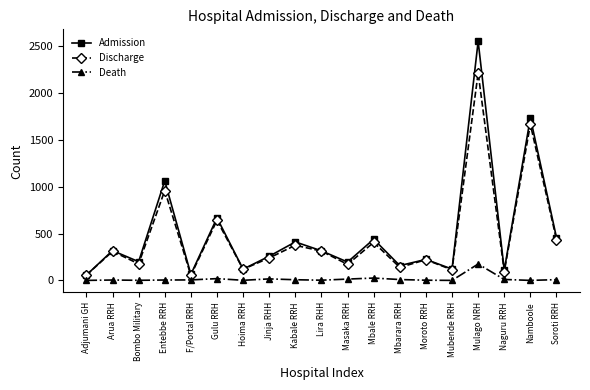

What are all the series names shown in the legend?

Admission, Discharge, Death